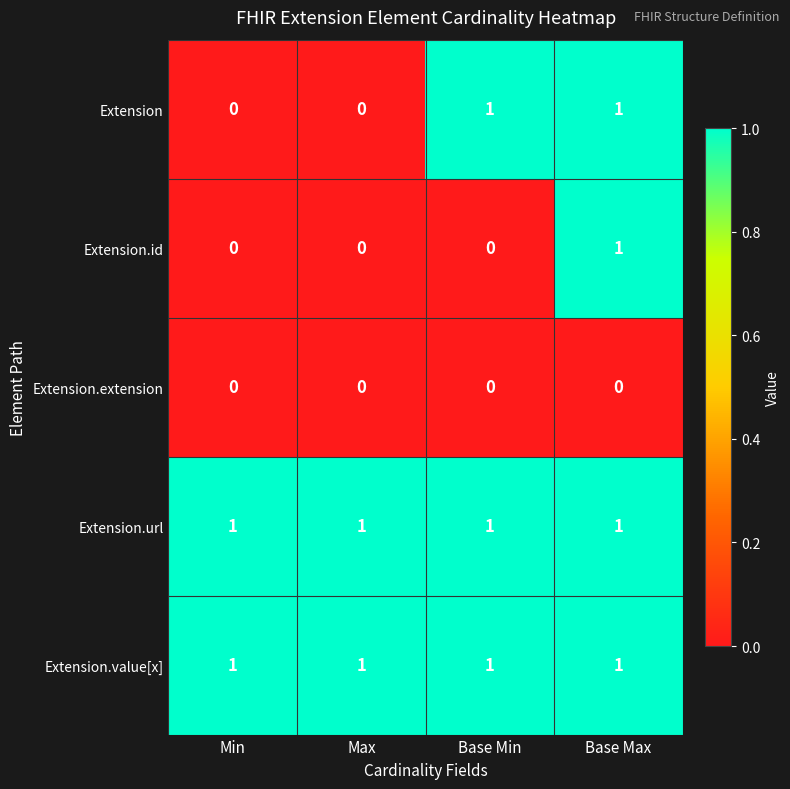

The value of Extension at Min is -1. True or false?

False